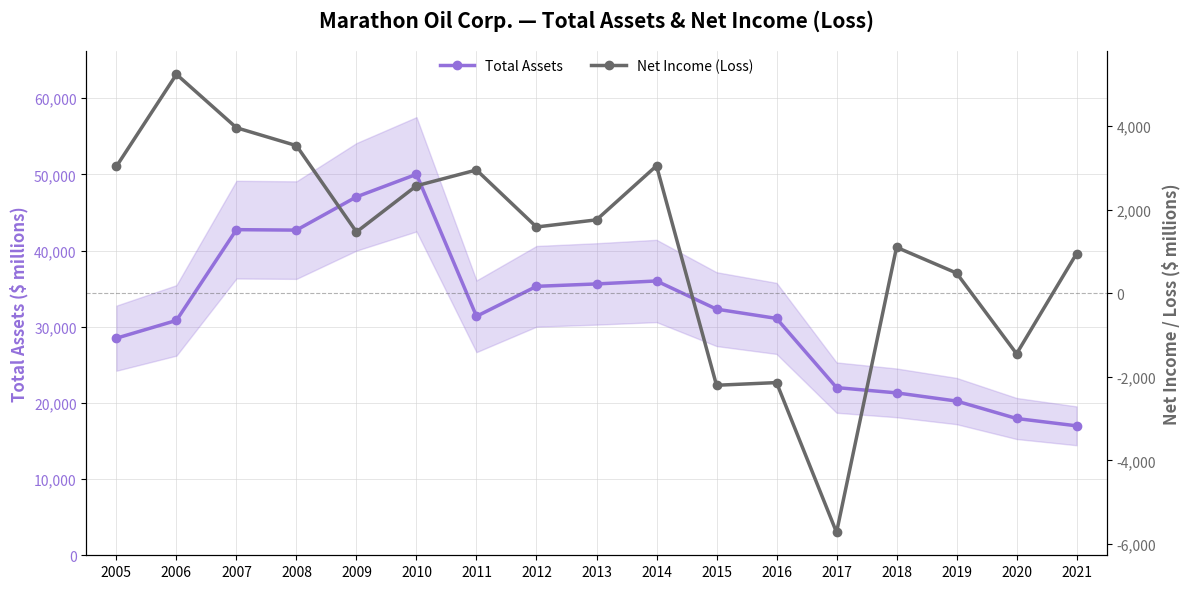

How many values in the Total Assets series exceed 31371?

8